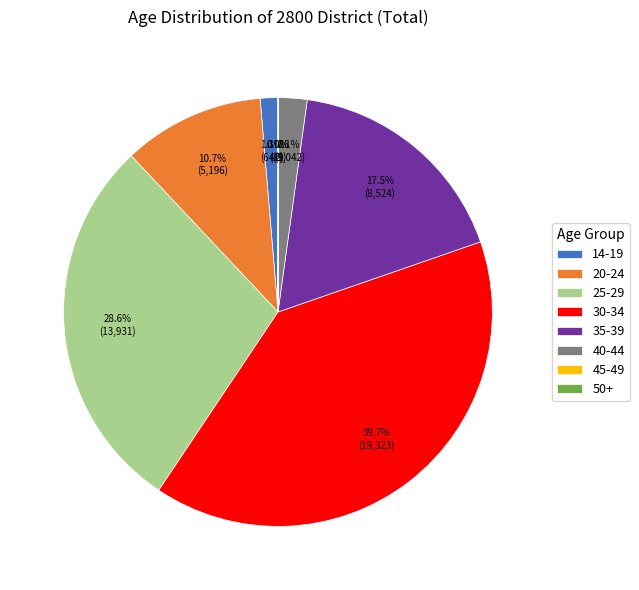

Is it true that 14-19 is 12% of the pie?

False